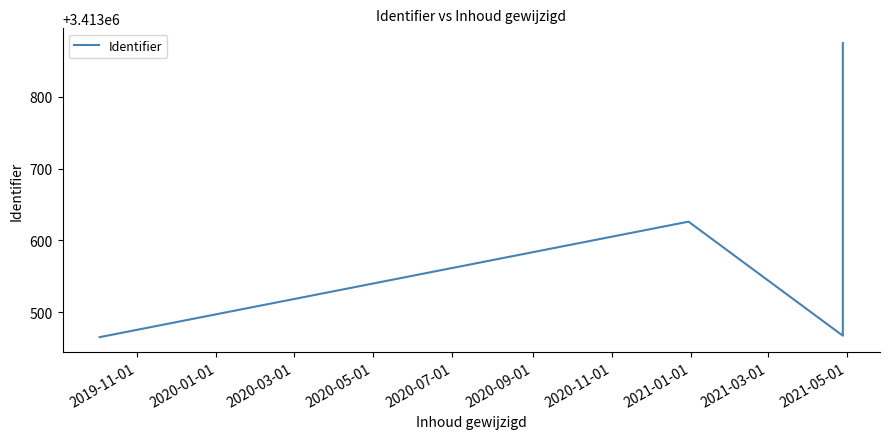

Does the chart have visible grid lines?

No